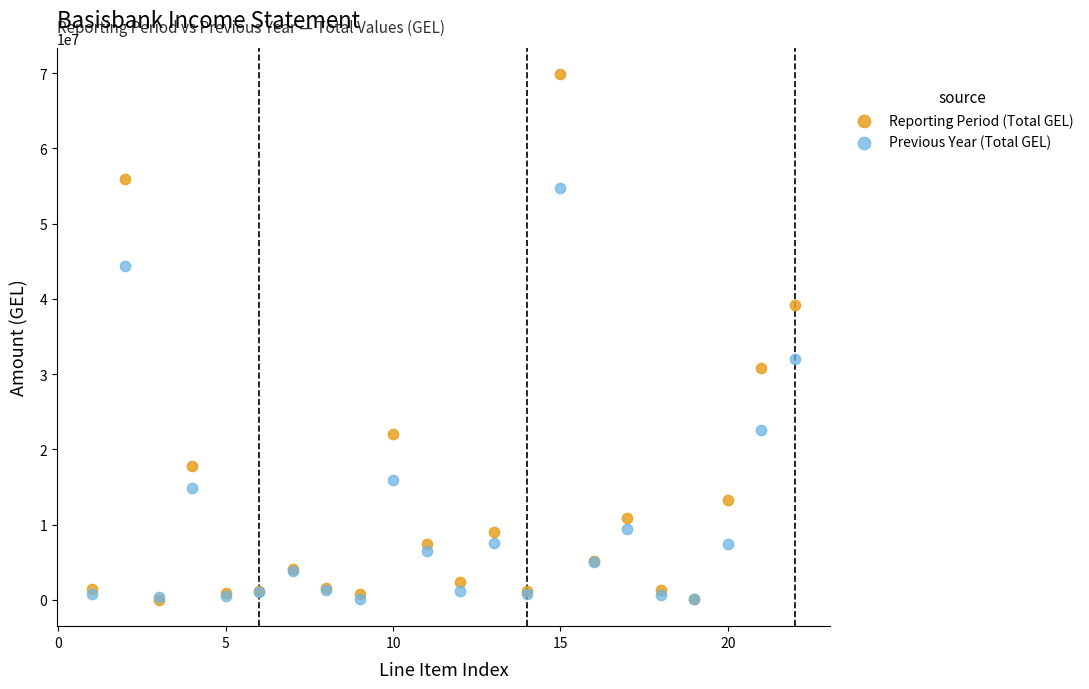

In the Reporting Period (Total GEL) series, what Y value is closest to 34949911?

39143342.6